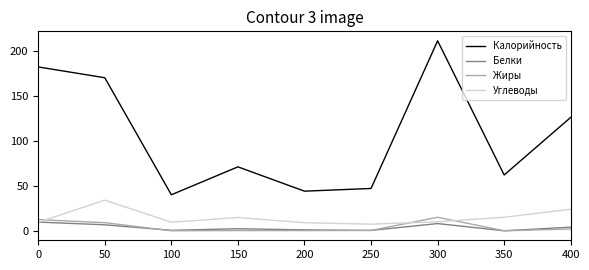

How many interior local valleys does the Углеводы series have?

2